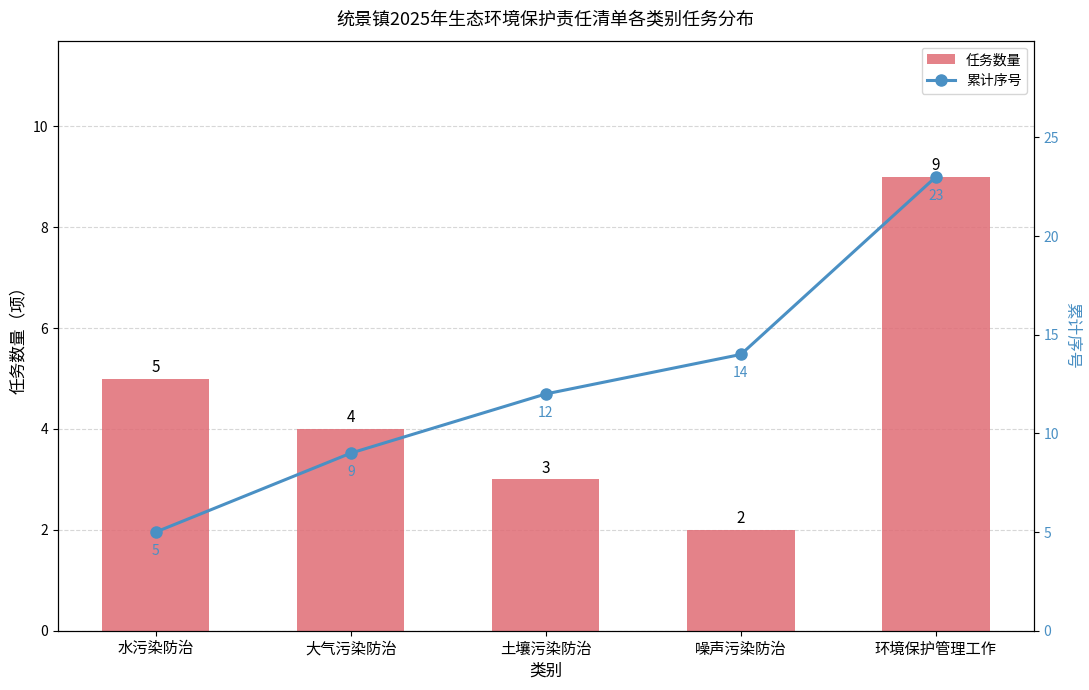

Reading left to right, transcribe all the data shown in this chart.

任务数量: 水污染防治=5	大气污染防治=4	土壤污染防治=3	噪声污染防治=2	环境保护管理工作=9
累计序号: 水污染防治=5	大气污染防治=9	土壤污染防治=12	噪声污染防治=14	环境保护管理工作=23